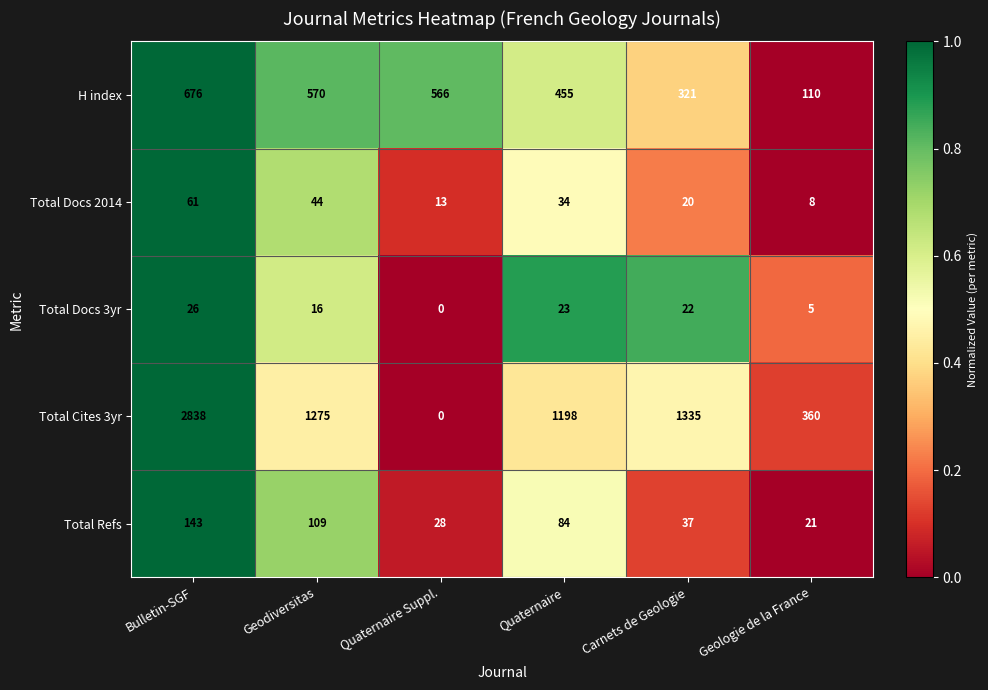

Which label corresponds to the smallest value in the chart?

Quaternaire Suppl.